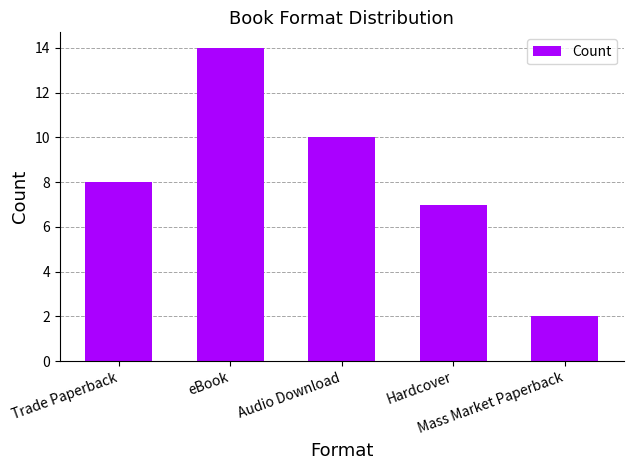

Reading left to right, what are all the values shown in this chart?

Trade Paperback=8	eBook=14	Audio Download=10	Hardcover=7	Mass Market Paperback=2